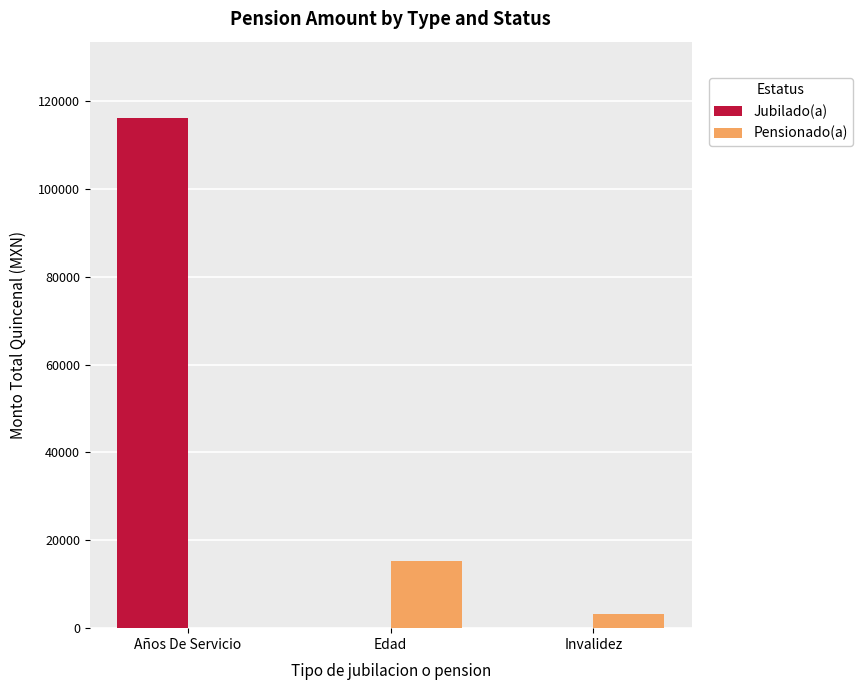

At which label is Pensionado(a) closest to 7651?

Invalidez